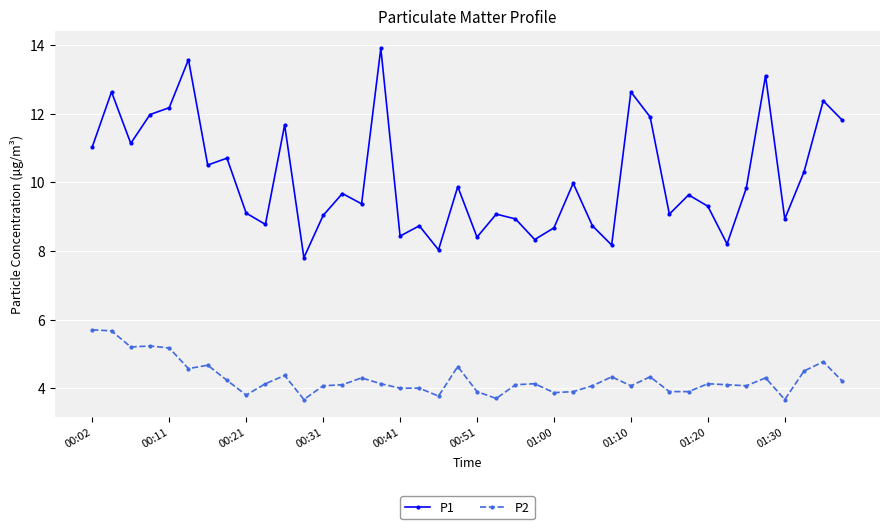

What is the minimum value for P1?

7.8